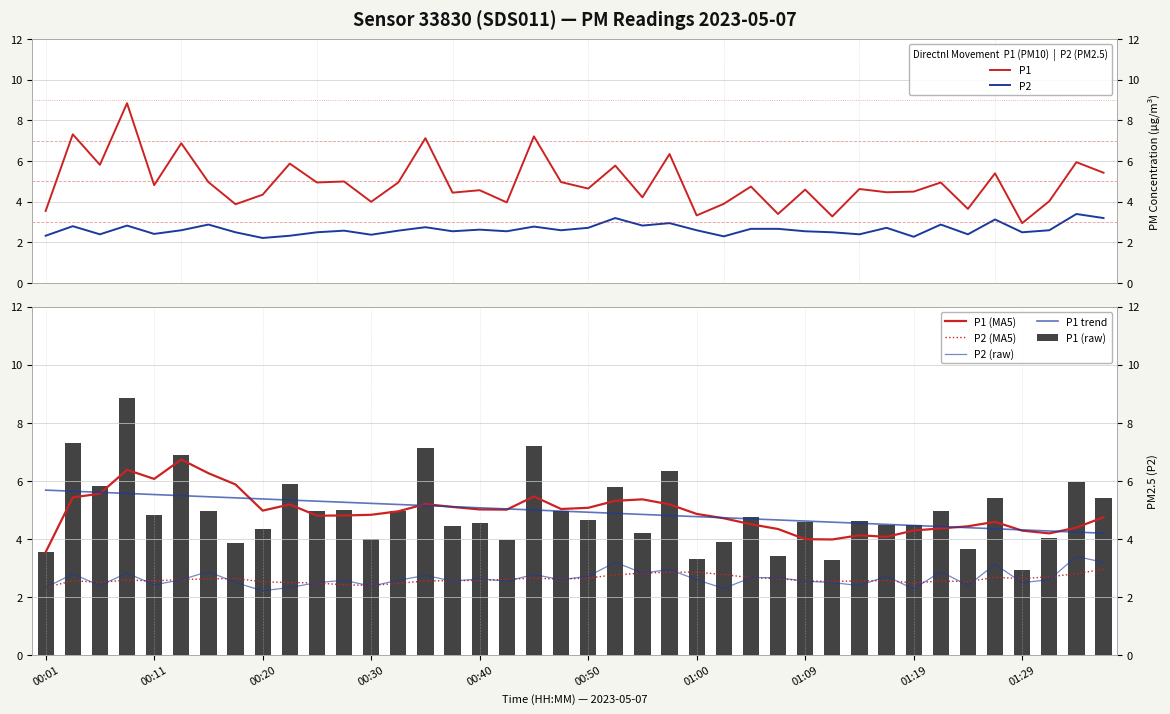

Reading left to right, extract all data points from this chart.

P1: 00:01=3.5	00:03=7.3	00:06=5.8	00:08=8.8	00:11=4.8	00:13=6.9	00:16=5.0	00:18=3.9	00:20=4.3	00:23=5.9	00:25=5.0	00:28=5.0	00:30=4.0	00:33=5.0	00:35=7.1	00:37=4.5	00:40=4.6	00:42=4.0	00:45=7.2	00:47=5.0	00:50=4.7	00:52=5.8	00:55=4.2	00:57=6.3	01:00=3.3	01:02=3.9	01:04=4.8	01:07=3.4	01:09=4.6	01:12=3.3	01:14=4.6	01:17=4.5	01:19=4.5	01:22=5.0	01:24=3.6	01:26=5.4	01:29=3.0	01:31=4.0	01:34=6.0	01:36=5.4
P2: 00:01=2.3	00:03=2.8	00:06=2.4	00:08=2.8	00:11=2.4	00:13=2.6	00:16=2.9	00:18=2.5	00:20=2.2	00:23=2.3	00:25=2.5	00:28=2.6	00:30=2.4	00:33=2.6	00:35=2.8	00:37=2.5	00:40=2.6	00:42=2.5	00:45=2.8	00:47=2.6	00:50=2.7	00:52=3.2	00:55=2.8	00:57=3.0	01:00=2.6	01:02=2.3	01:04=2.7	01:07=2.7	01:09=2.5	01:12=2.5	01:14=2.4	01:17=2.7	01:19=2.3	01:22=2.9	01:24=2.4	01:26=3.1	01:29=2.5	01:31=2.6	01:34=3.4	01:36=3.2